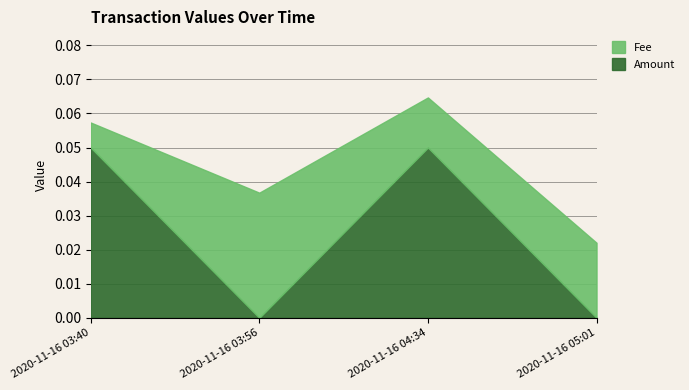

In Amount, how many points are higher than both neighbors (excluding endpoints)?

1